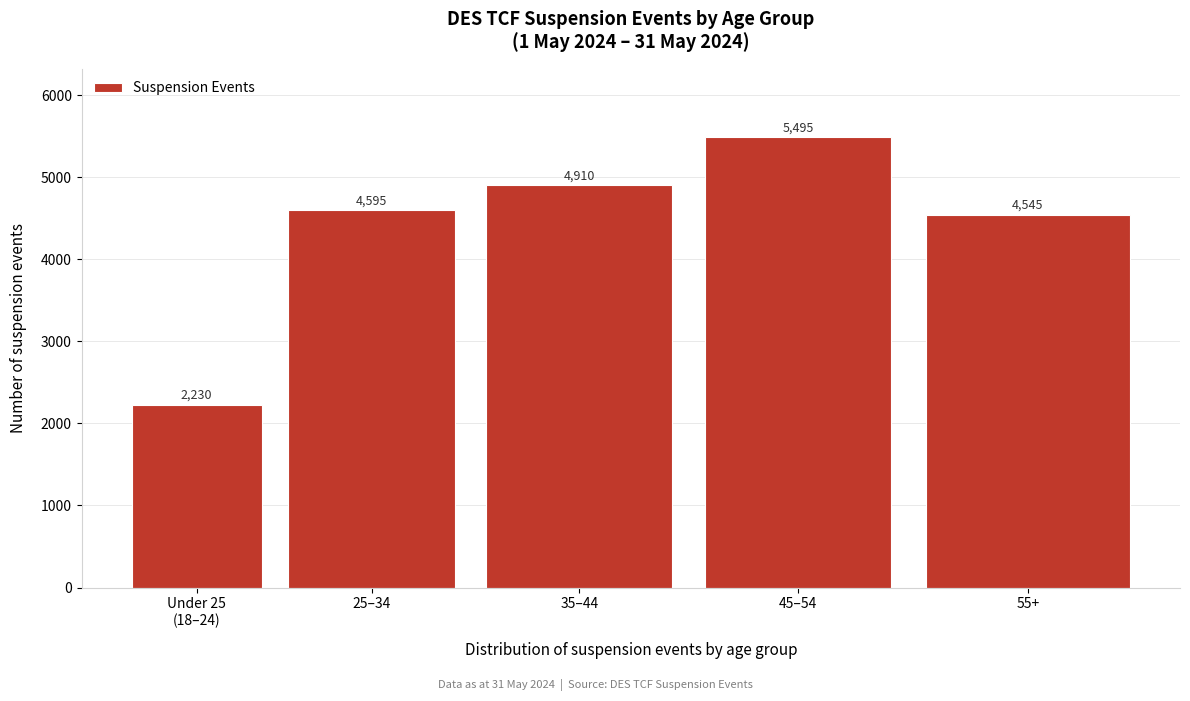

Reading left to right, extract all data points from this chart.

2230	4595	4910	5495	4545